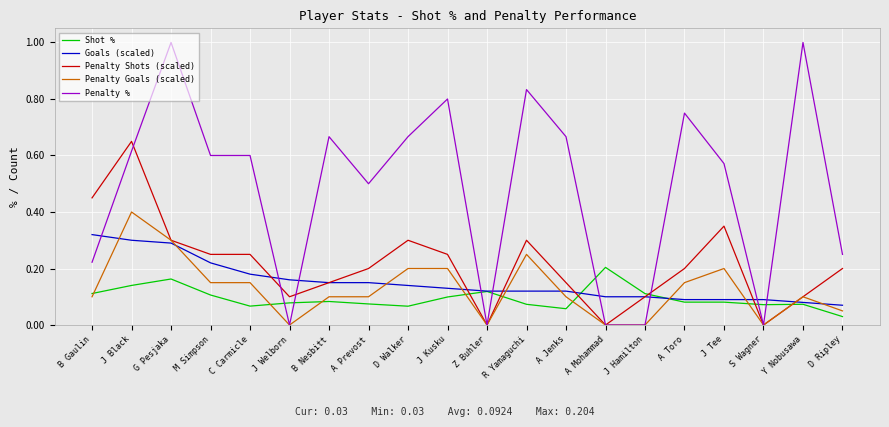

What position from the left is J Black?

2